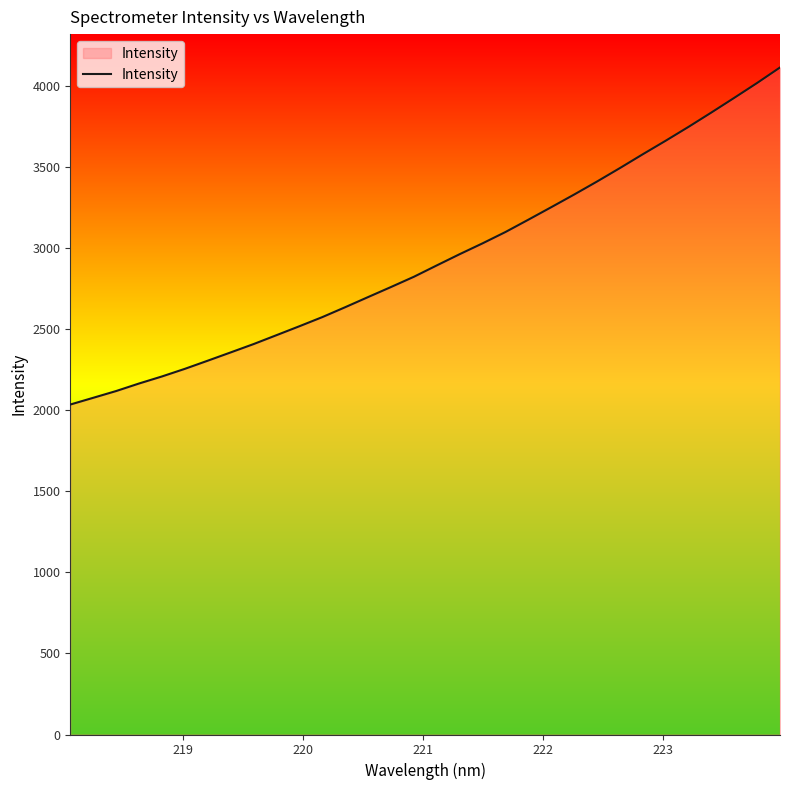

What is the greatest value displayed?

4112.3